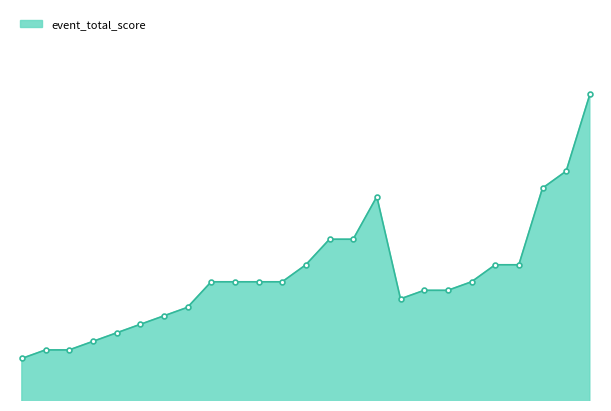

Does the chart display data point markers on the line(s)?

Yes